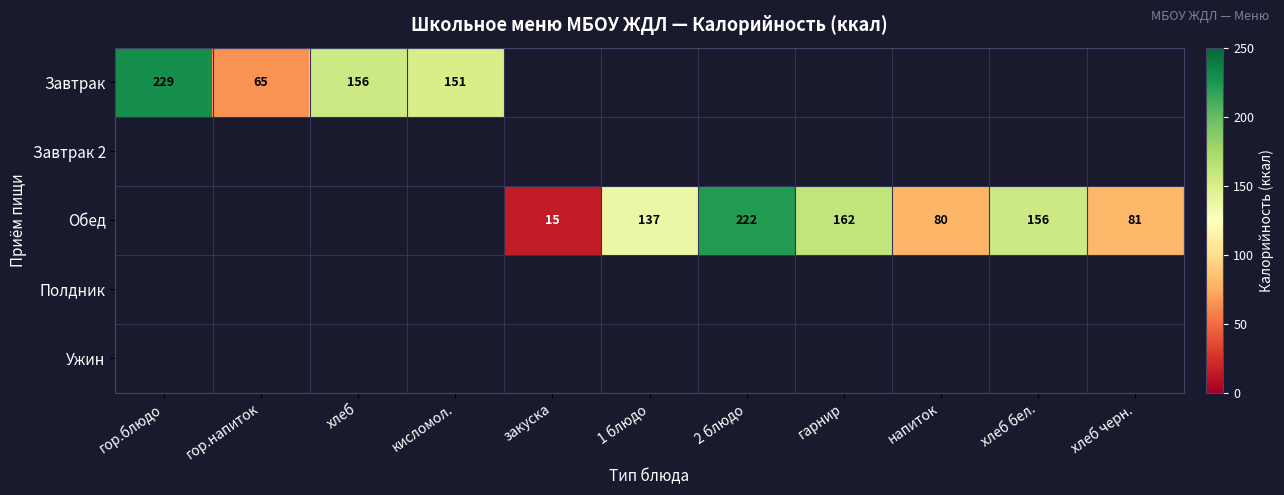

At how many categories does at least one series exceed 195?

2